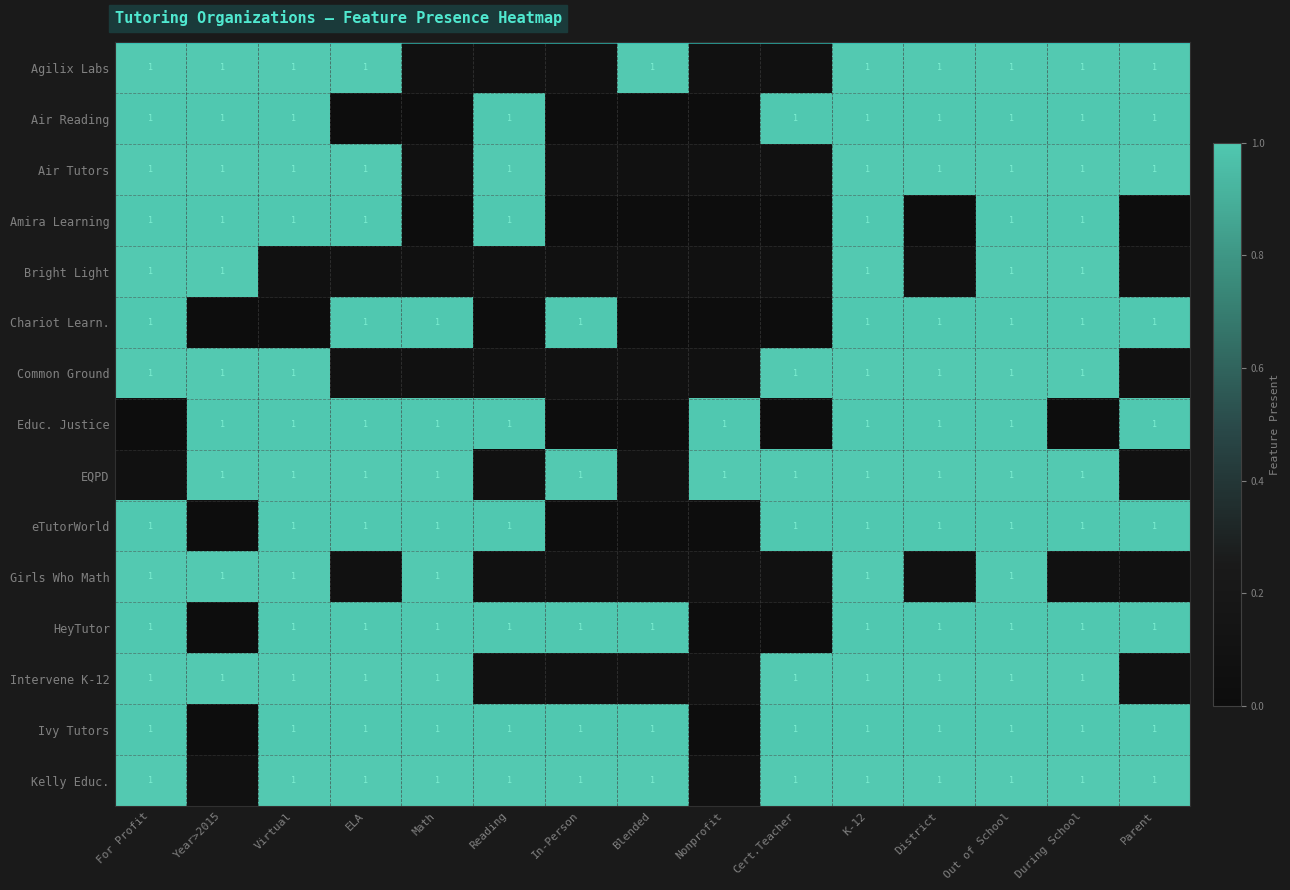

True or false: HeyTutor has a value of 2 at During School.

False